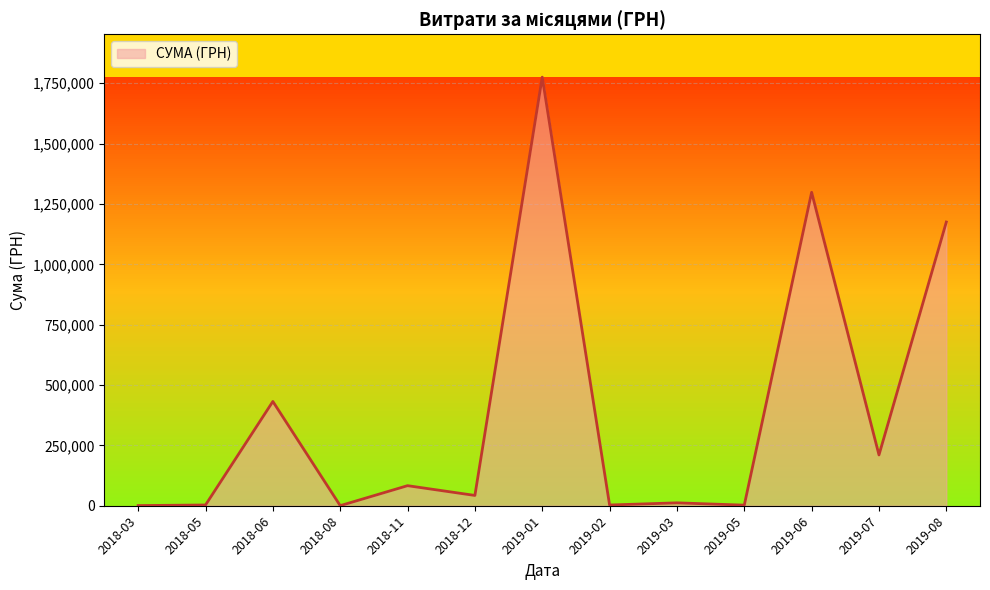

What is the difference between the maximum and minimum values?

1774787.7